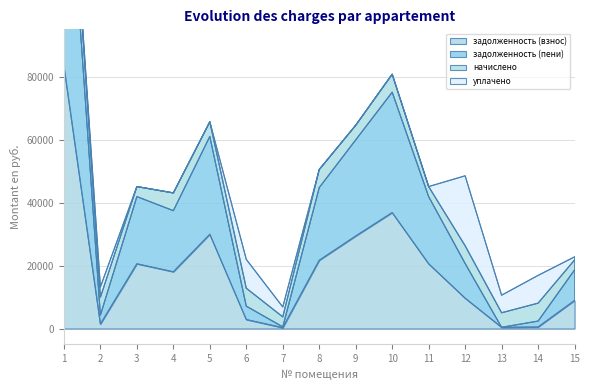

What is the value of the задолженность (взнос) point at the 1st from the left?

83322.0